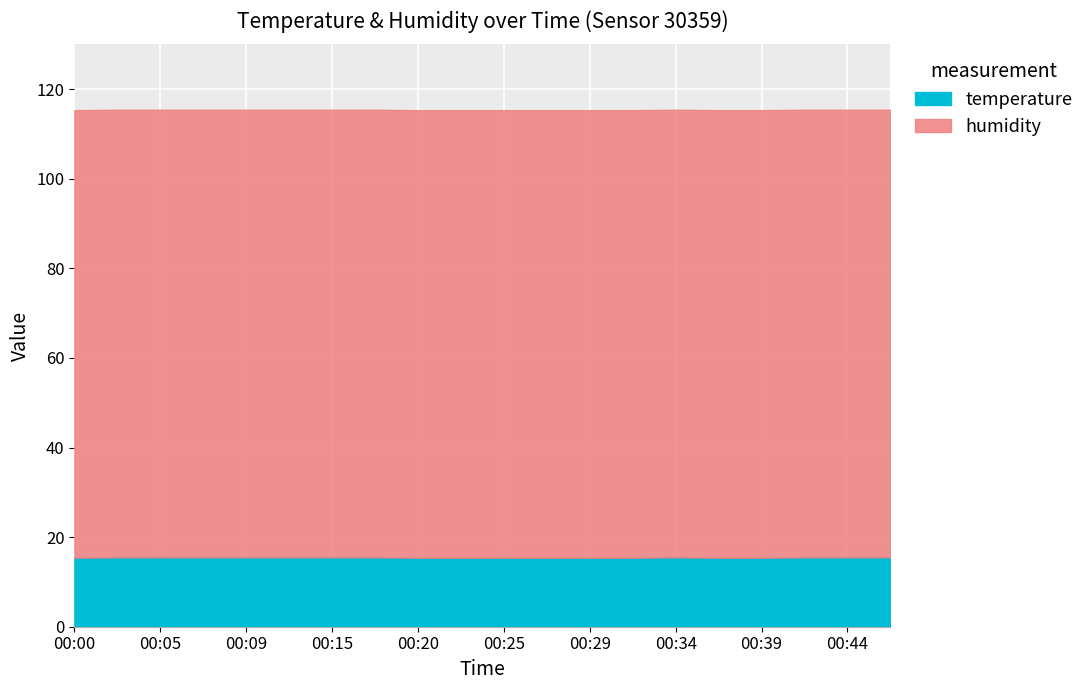

How many lines are shown in the chart?

2